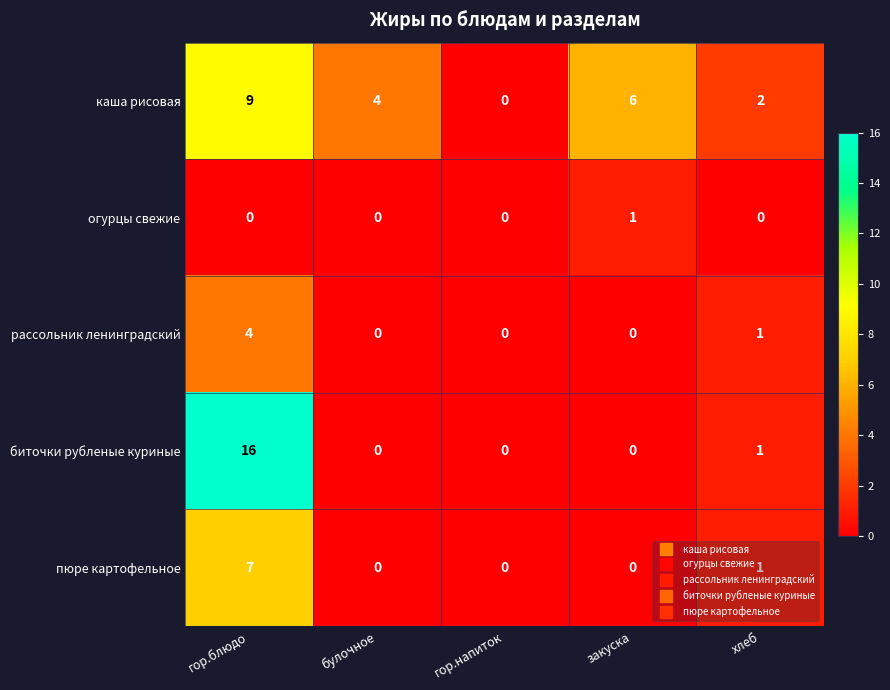

What is the sum of the каша рисовая values at булочное and гор.блюдо?

13